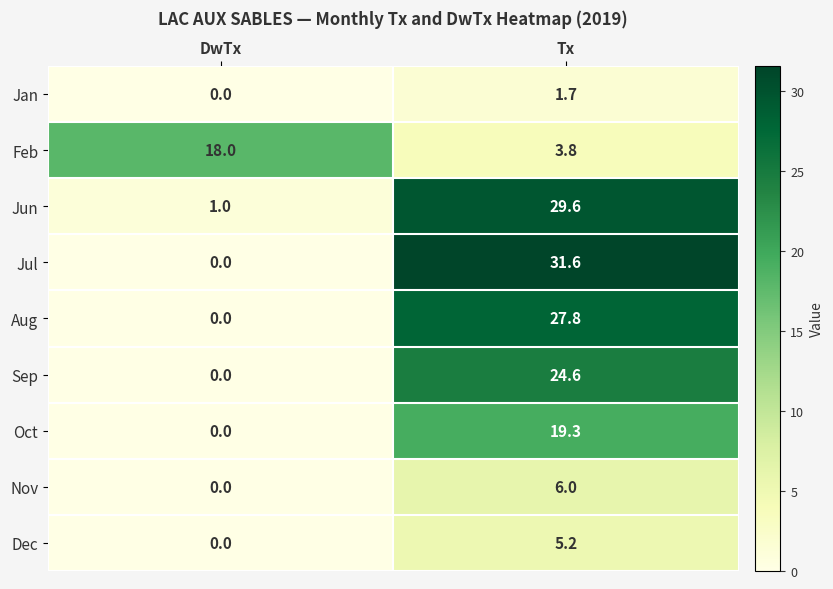

What is the sum of all Nov values?

6.0